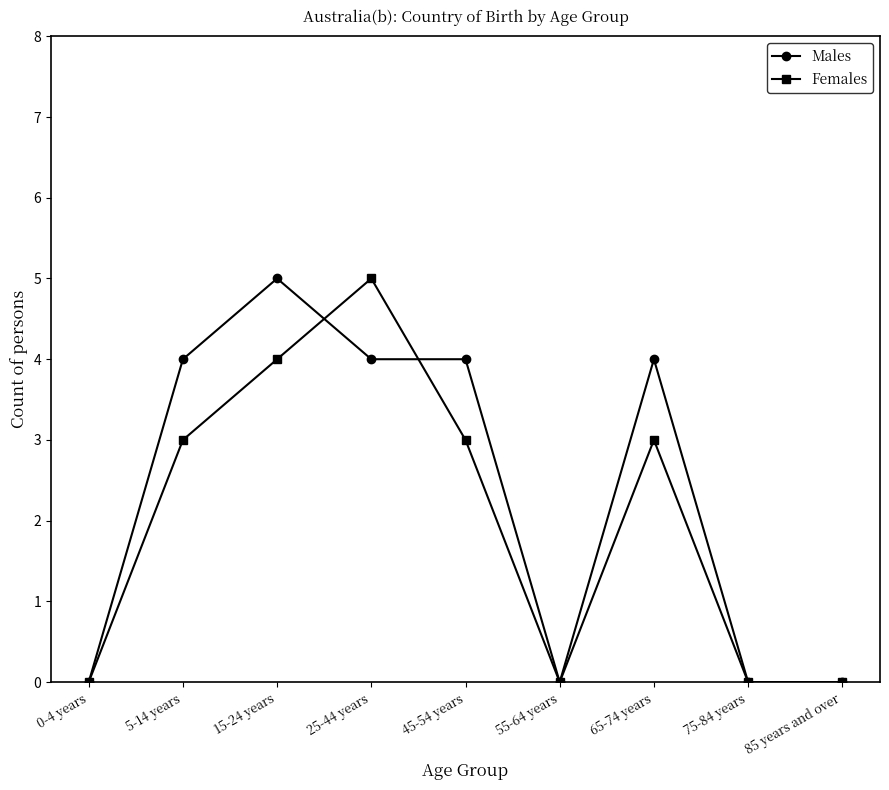

What is the label of the 3rd point from the right?

65-74 years